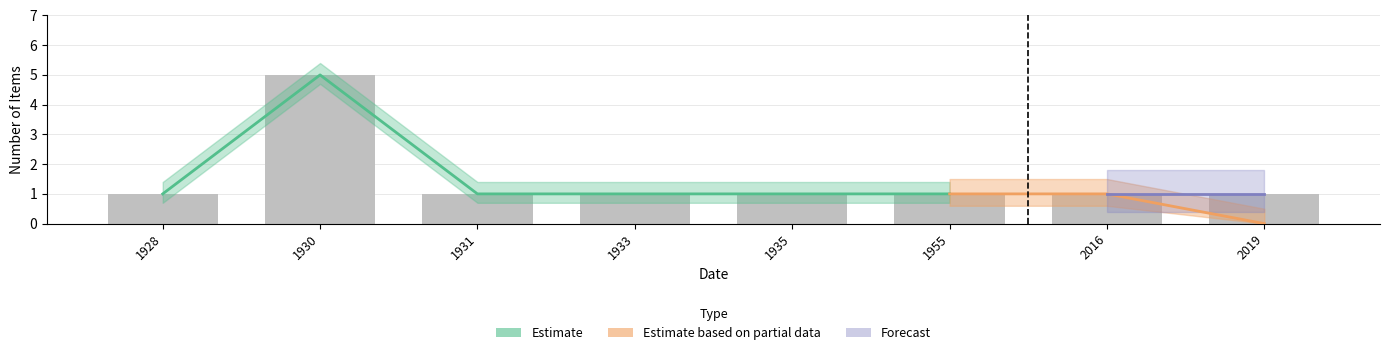

Reading right to left, list all the values displayed in this chart.

Estimate: 0	0	1	1	1	1	5	1
Estimate based on partial data: 0	1	1	1	1	1	1	0
Forecast: 1	1	0	0	0	0	0	0